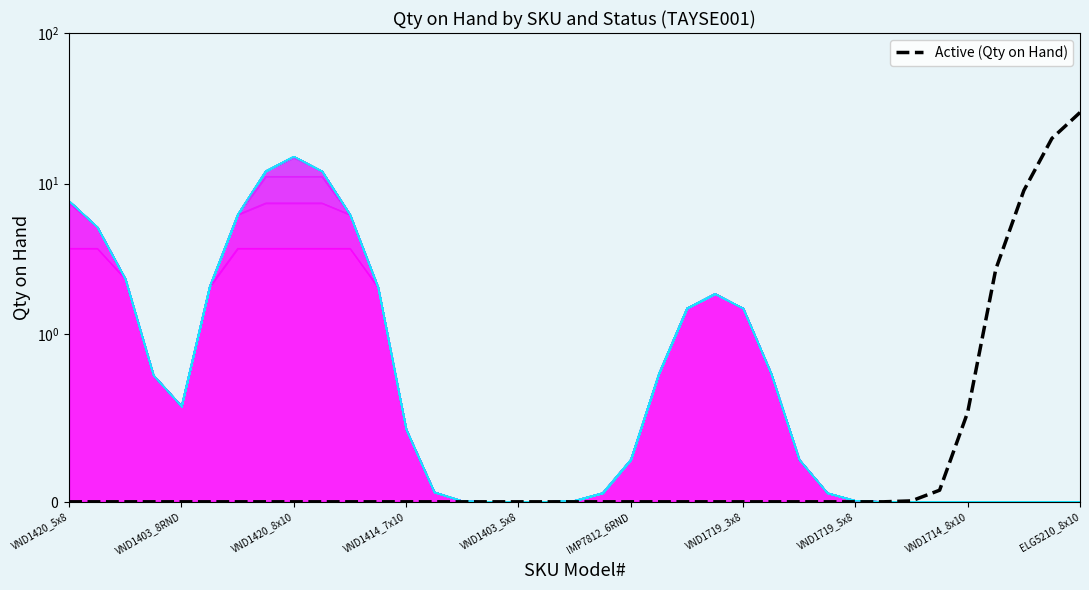

What is the greatest value displayed?

29.7